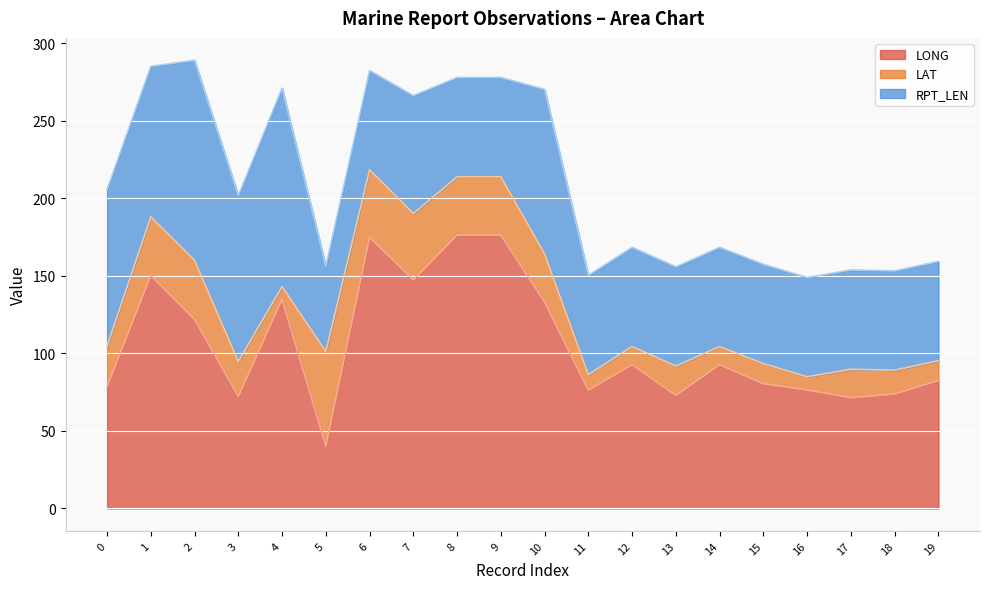

After their last crossing, which series has the higher values: LONG or LAT?

LONG